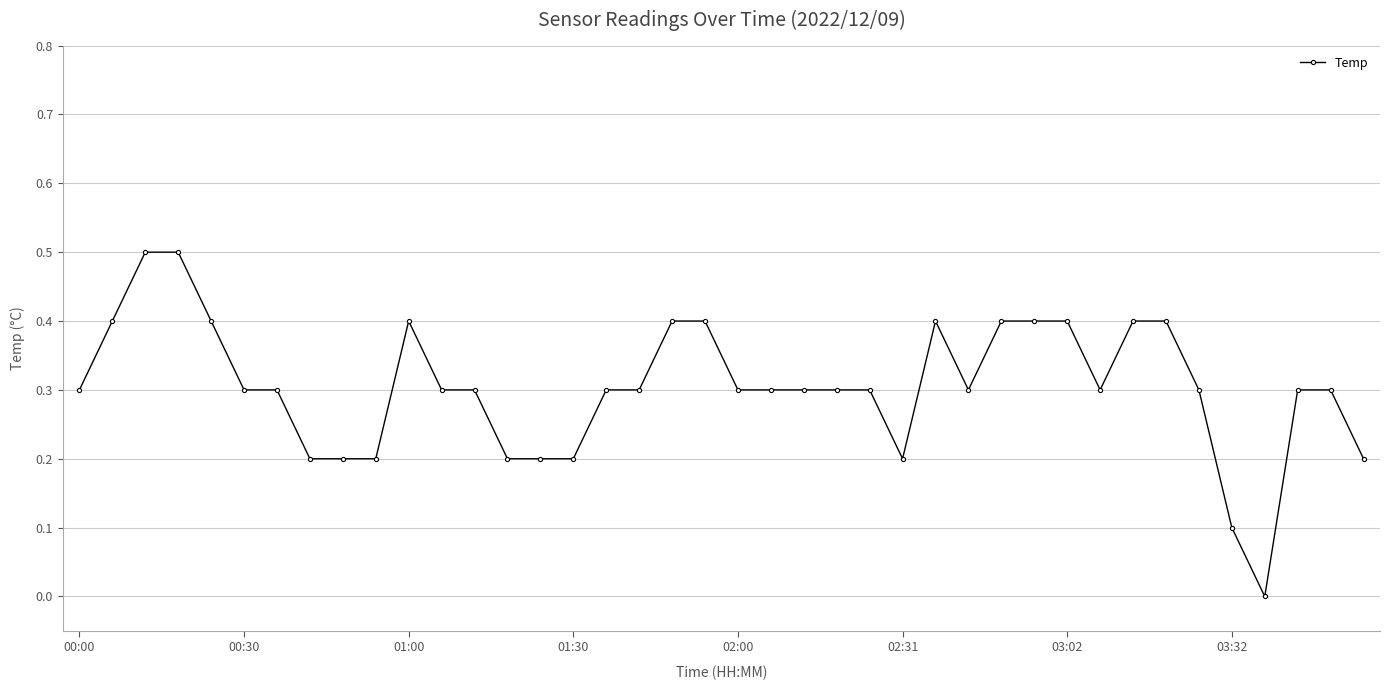

What is the maximum value shown in the chart?

0.5